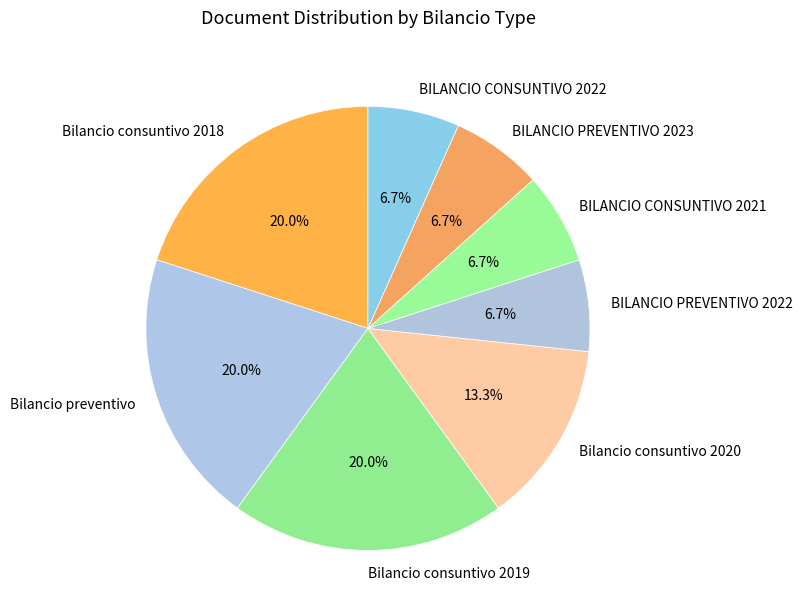

What is the total percentage of BILANCIO PREVENTIVO 2023 and Bilancio consuntivo 2018?

26.7%